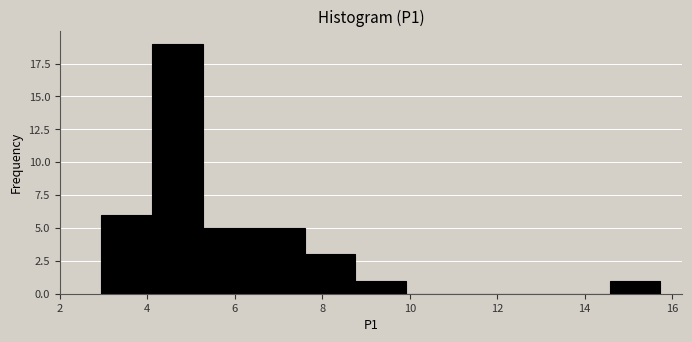

How tall is the bar that spans 5.2 to 6.4 on the x-axis? Neither the bar edges nor the heights are printed on the chart, so give them approximately, as read against the axes.

5